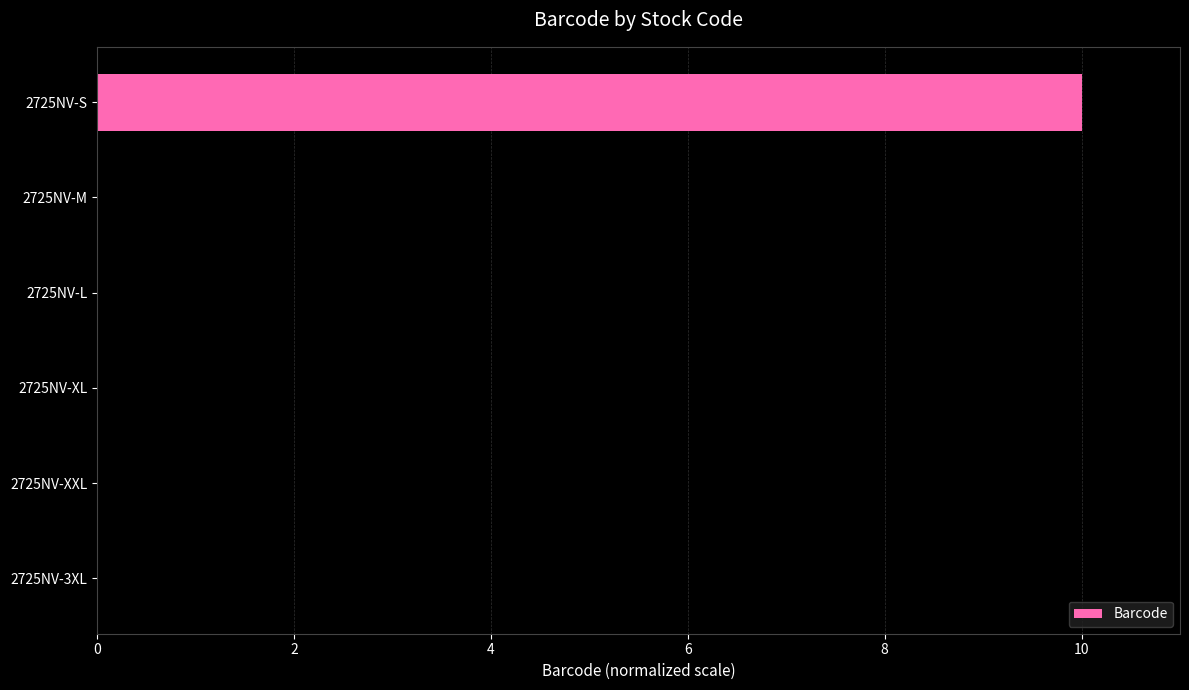

Are the bars grouped side by side (vs. stacked)?

No